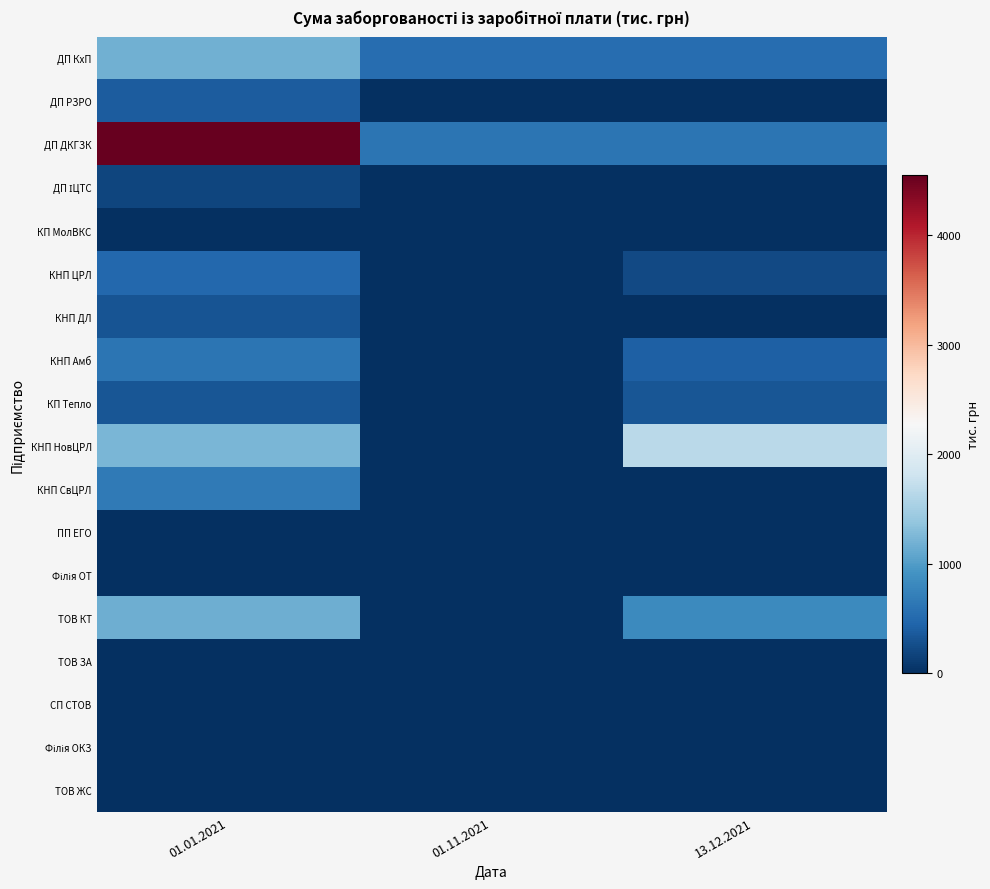

Which series changed the most between 01.11.2021 and 13.12.2021?

КНП НовЦРЛ